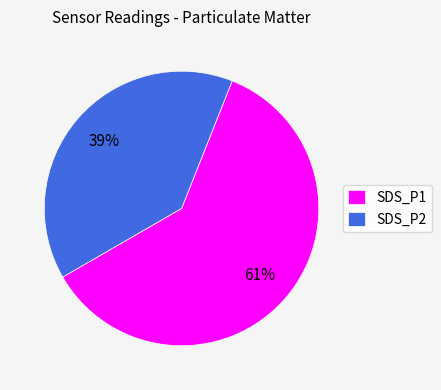

What is the ratio of the value at SDS_P2 to the value at SDS_P1?

0.6